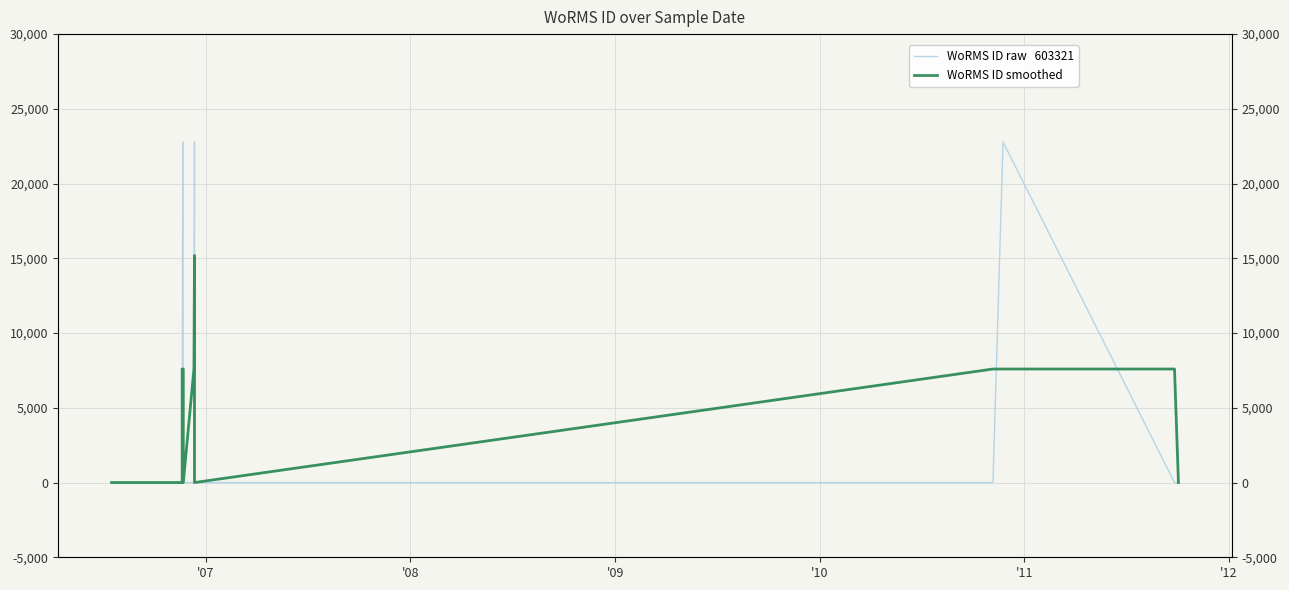

Does the chart display data point markers on the line(s)?

No